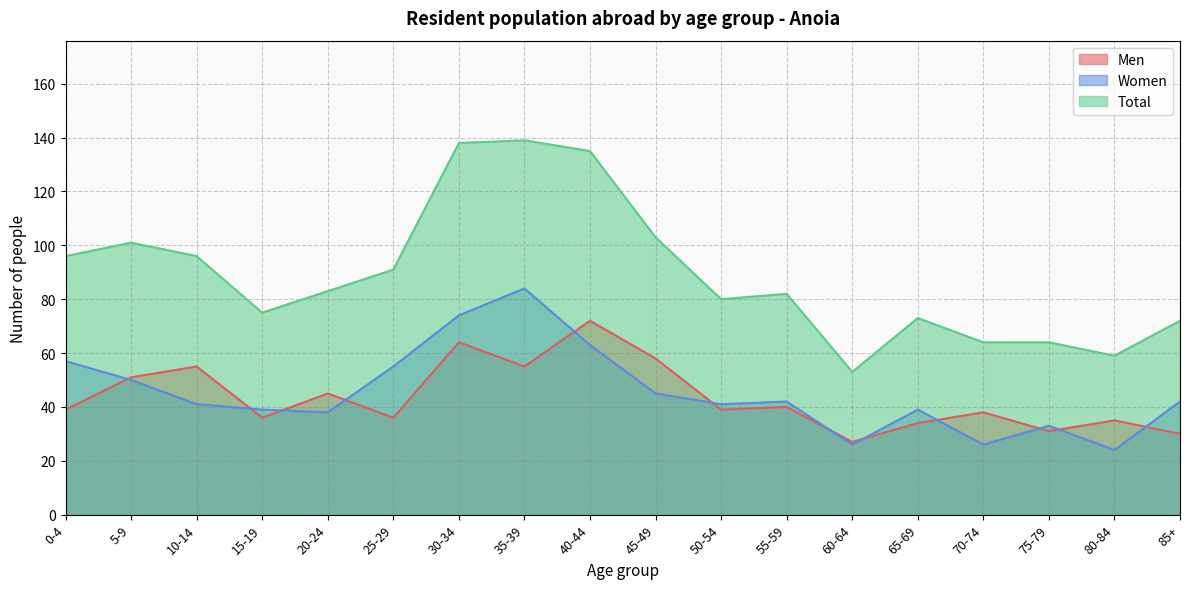

Which series ends up on top after the final intersection of Women and Men?

Women